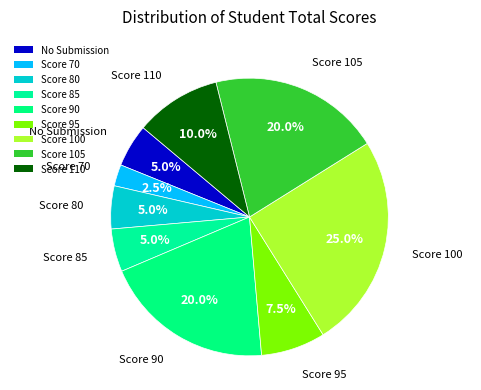

Count the number of slices in the pie.

9